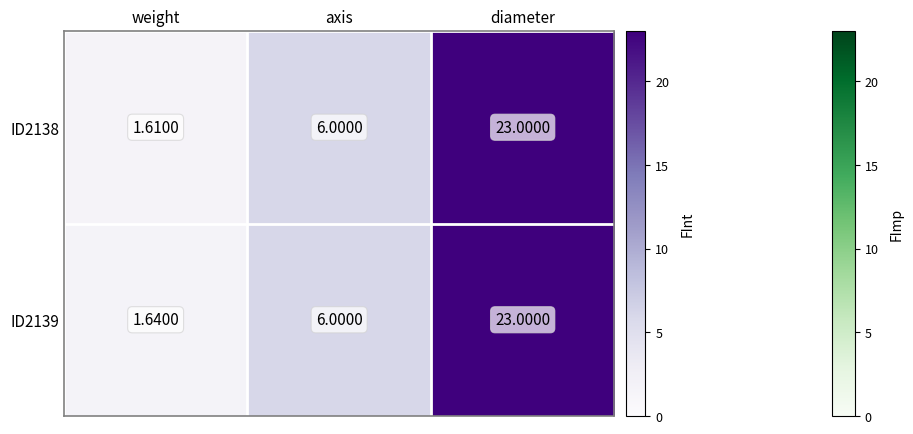

List the labels in order of ID2139 value, largest first.

diameter, axis, weight